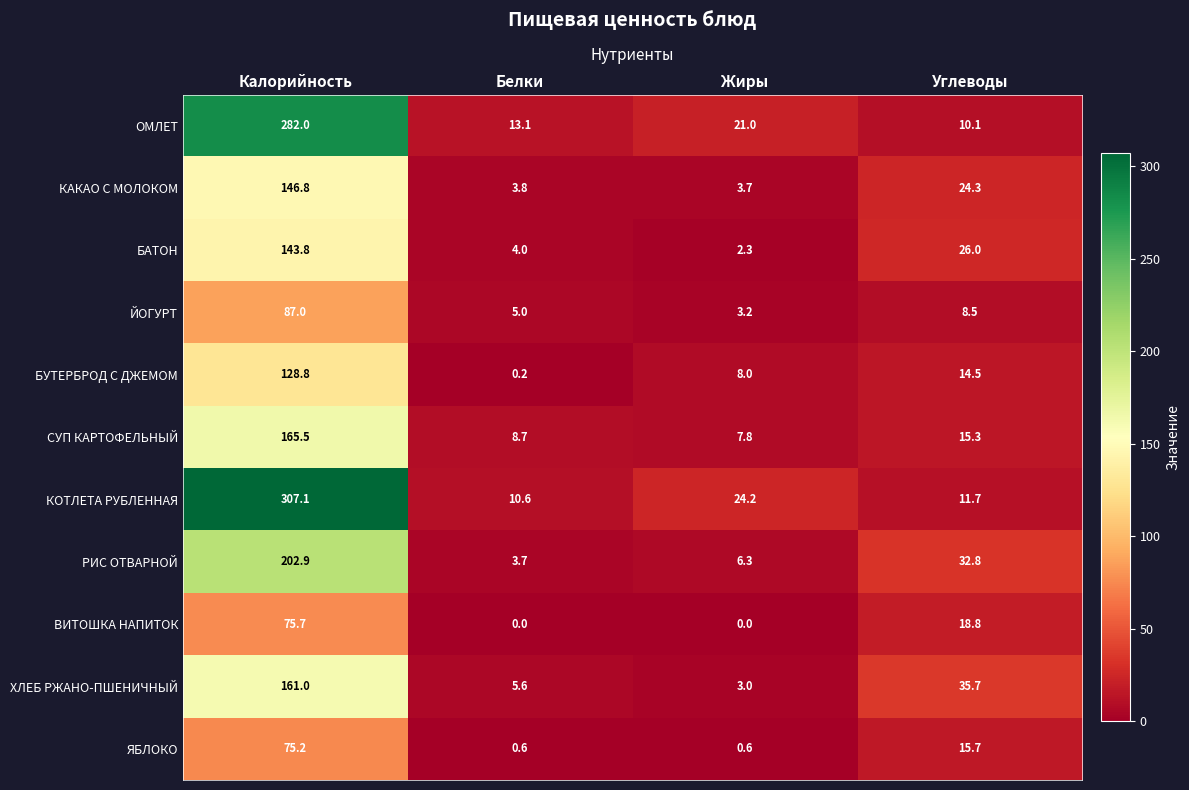

How many distinct data groups are displayed?

11